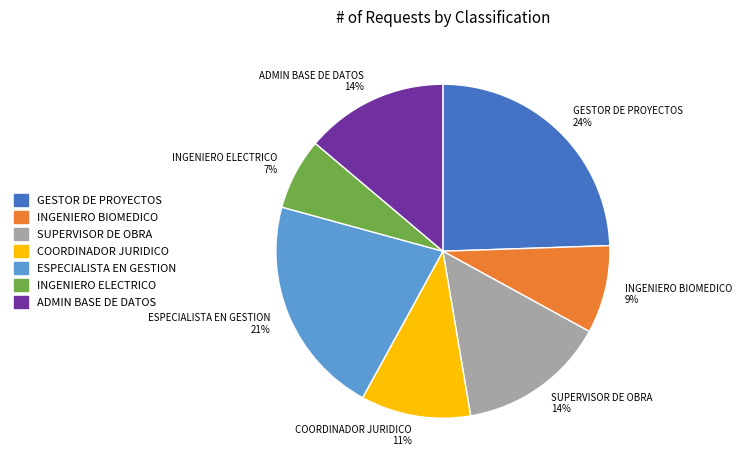

Combined, do GESTOR DE PROYECTOS 24% and INGENIERO BIOMEDICO 9% account for over 50%?

No